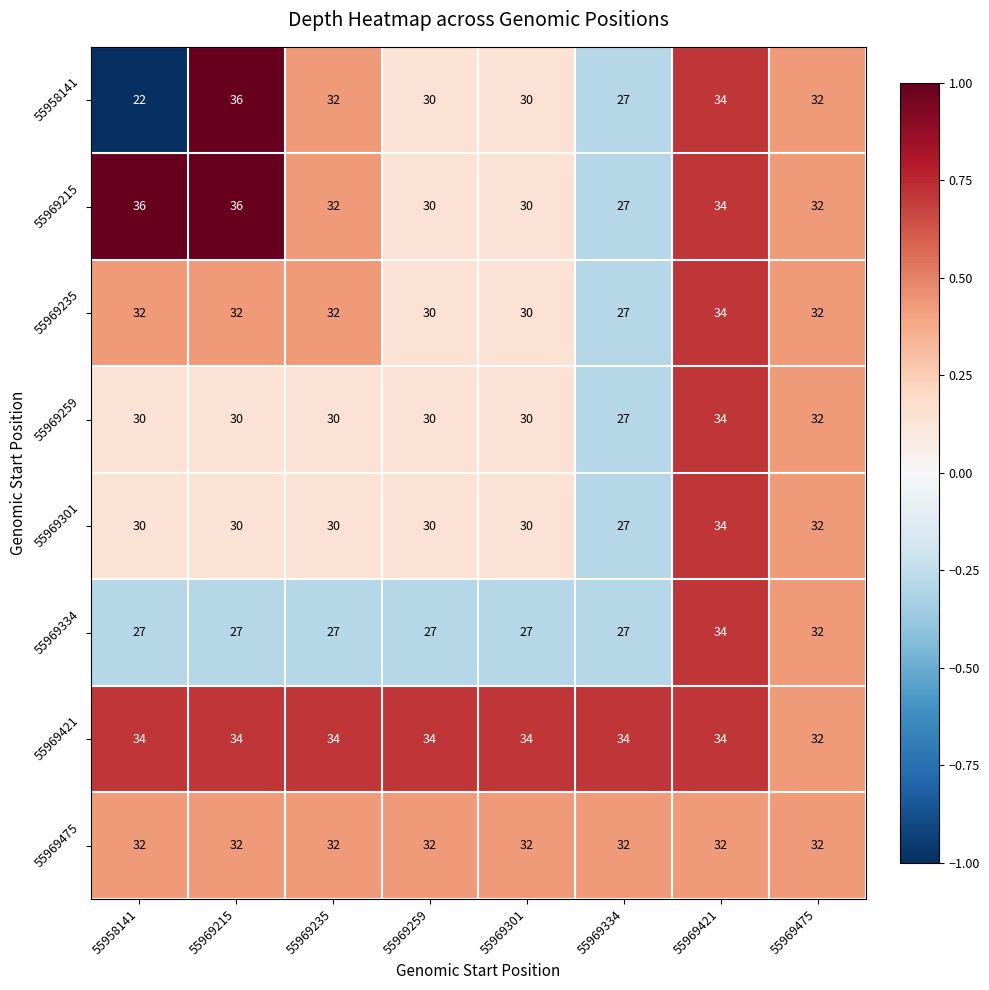

How many 55969334 values are between 27 and 32?

7